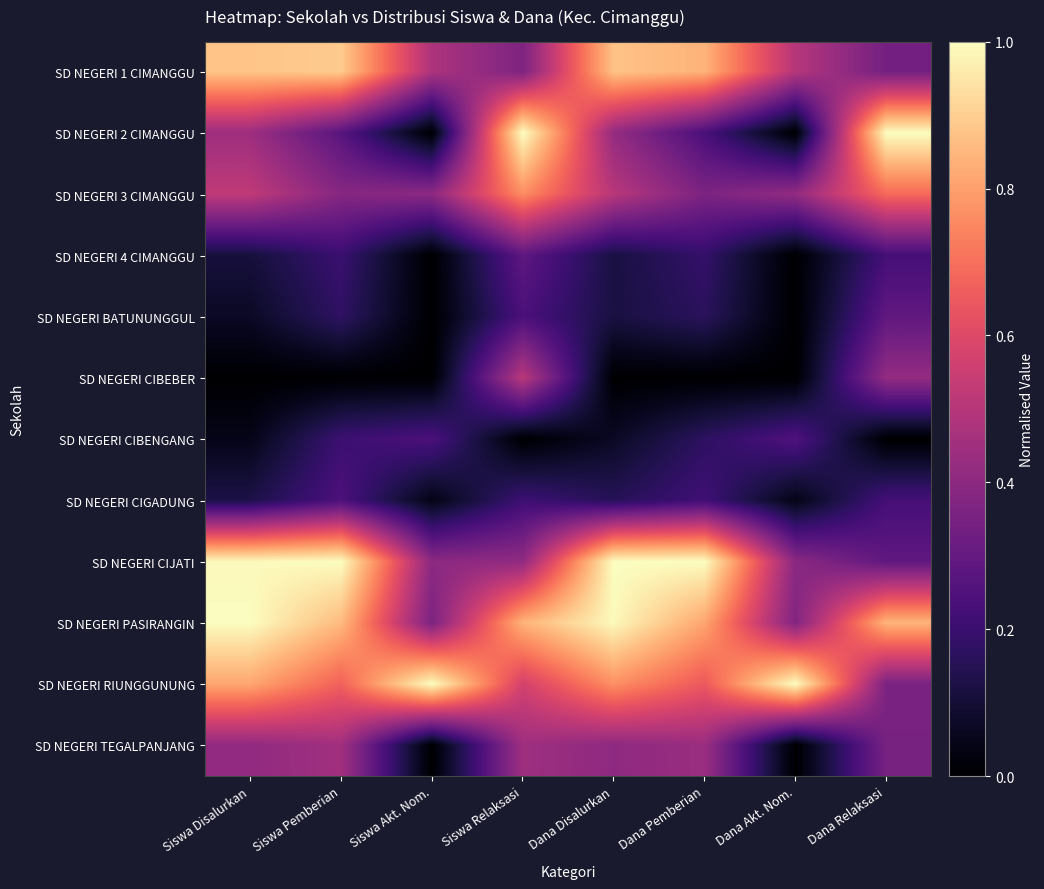

Reading left to right, what are all the values shown in this chart?

SD NEGERI 1 CIMANGGU: Siswa Disalurkan=0.9	Siswa Pemberian=0.9	Siswa Akt. Nom.=0.5	Siswa Relaksasi=0.4	Dana Disalurkan=0.9	Dana Pemberian=0.8	Dana Akt. Nom.=0.5	Dana Relaksasi=0.3
SD NEGERI 2 CIMANGGU: Siswa Disalurkan=0.4	Siswa Pemberian=0.3	Siswa Akt. Nom.=0.0	Siswa Relaksasi=1.0	Dana Disalurkan=0.4	Dana Pemberian=0.2	Dana Akt. Nom.=0.0	Dana Relaksasi=1.0
SD NEGERI 3 CIMANGGU: Siswa Disalurkan=0.5	Siswa Pemberian=0.4	Siswa Akt. Nom.=0.4	Siswa Relaksasi=0.8	Dana Disalurkan=0.5	Dana Pemberian=0.4	Dana Akt. Nom.=0.4	Dana Relaksasi=0.7
SD NEGERI 4 CIMANGGU: Siswa Disalurkan=0.1	Siswa Pemberian=0.2	Siswa Akt. Nom.=0.0	Siswa Relaksasi=0.3	Dana Disalurkan=0.1	Dana Pemberian=0.2	Dana Akt. Nom.=0.0	Dana Relaksasi=0.2
SD NEGERI BATUNUNGGUL: Siswa Disalurkan=0.1	Siswa Pemberian=0.2	Siswa Akt. Nom.=0.0	Siswa Relaksasi=0.2	Dana Disalurkan=0.1	Dana Pemberian=0.2	Dana Akt. Nom.=0.0	Dana Relaksasi=0.3
SD NEGERI CIBEBER: Siswa Disalurkan=0.0	Siswa Pemberian=0.0	Siswa Akt. Nom.=0.0	Siswa Relaksasi=0.5	Dana Disalurkan=0.0	Dana Pemberian=0.0	Dana Akt. Nom.=0.0	Dana Relaksasi=0.4
SD NEGERI CIBENGANG: Siswa Disalurkan=0.0	Siswa Pemberian=0.2	Siswa Akt. Nom.=0.2	Siswa Relaksasi=0.0	Dana Disalurkan=0.1	Dana Pemberian=0.2	Dana Akt. Nom.=0.2	Dana Relaksasi=0.0
SD NEGERI CIGADUNG: Siswa Disalurkan=0.1	Siswa Pemberian=0.2	Siswa Akt. Nom.=0.0	Siswa Relaksasi=0.2	Dana Disalurkan=0.2	Dana Pemberian=0.2	Dana Akt. Nom.=0.0	Dana Relaksasi=0.2
SD NEGERI CIJATI: Siswa Disalurkan=1.0	Siswa Pemberian=1.0	Siswa Akt. Nom.=0.4	Siswa Relaksasi=0.4	Dana Disalurkan=1.0	Dana Pemberian=1.0	Dana Akt. Nom.=0.4	Dana Relaksasi=0.3
SD NEGERI PASIRANGIN: Siswa Disalurkan=1.0	Siswa Pemberian=0.9	Siswa Akt. Nom.=0.4	Siswa Relaksasi=0.8	Dana Disalurkan=1.0	Dana Pemberian=0.8	Dana Akt. Nom.=0.4	Dana Relaksasi=0.8
SD NEGERI RIUNGGUNUNG: Siswa Disalurkan=0.8	Siswa Pemberian=0.7	Siswa Akt. Nom.=1.0	Siswa Relaksasi=0.6	Dana Disalurkan=0.8	Dana Pemberian=0.6	Dana Akt. Nom.=1.0	Dana Relaksasi=0.4
SD NEGERI TEGALPANJANG: Siswa Disalurkan=0.4	Siswa Pemberian=0.5	Siswa Akt. Nom.=0.0	Siswa Relaksasi=0.4	Dana Disalurkan=0.4	Dana Pemberian=0.4	Dana Akt. Nom.=0.0	Dana Relaksasi=0.3